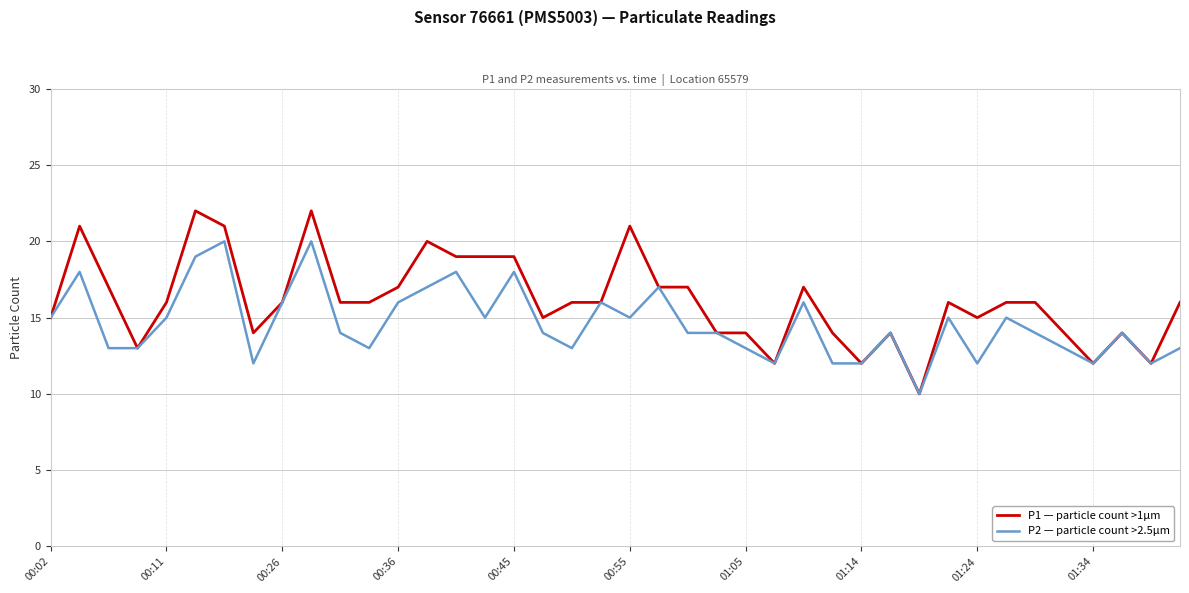

What is the maximum value shown in the chart?

22